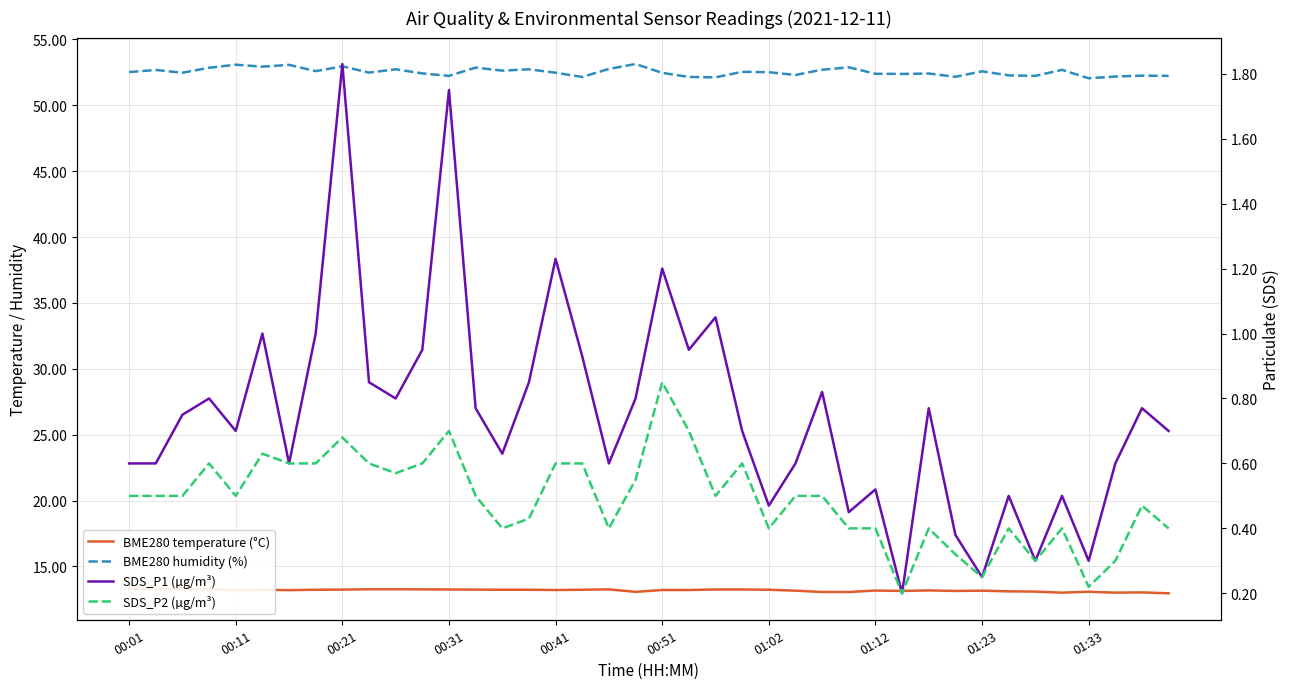

Is this an area chart (filled region under the line)?

No